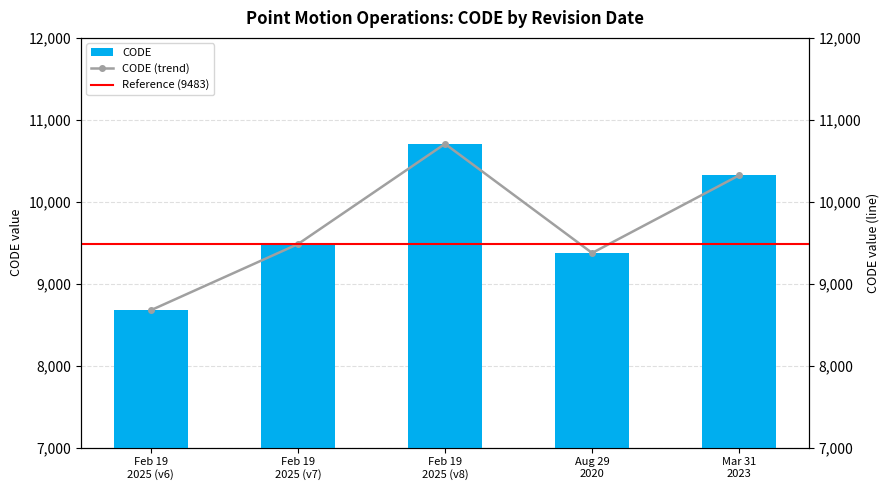

What is the sum of all CODE values?

48564